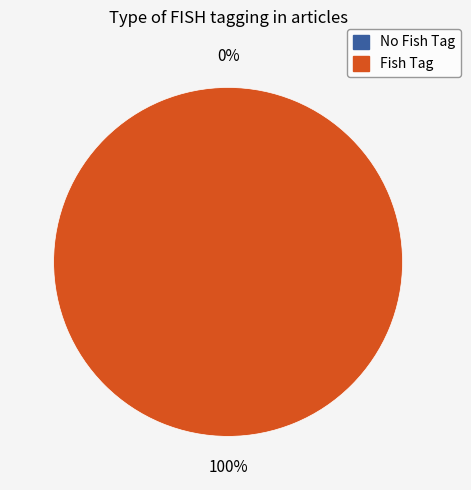

What is the largest slice in the pie chart?

26DB948F-CFCC-4A1A-A7D1-703B44AEBCB5